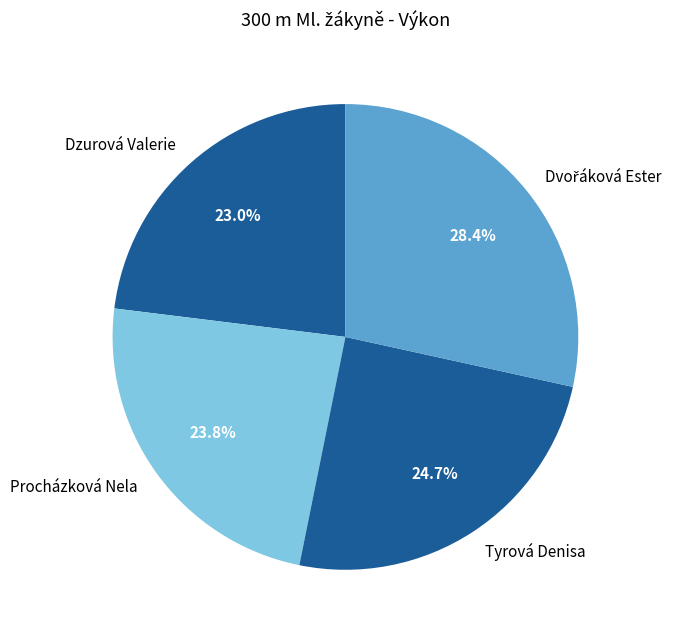

True or false: Dzurová Valerie accounts for 38% of the total.

False